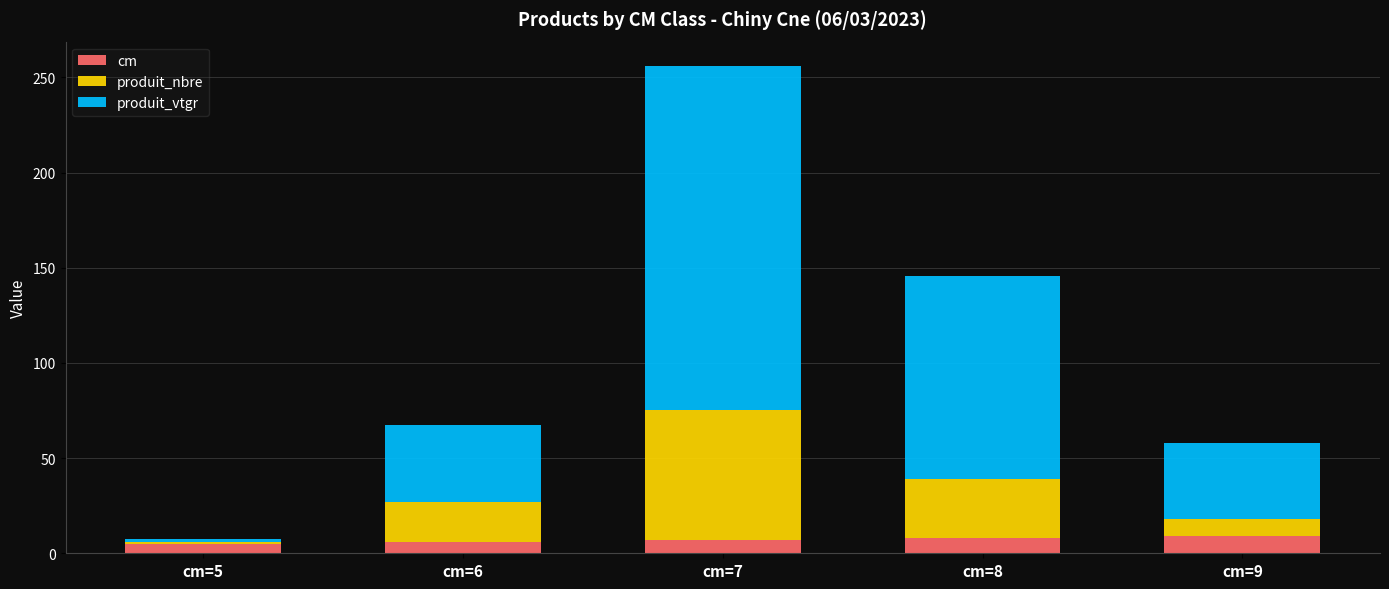

Between cm=5 and cm=8, which series saw the biggest shift?

produit_vtgr